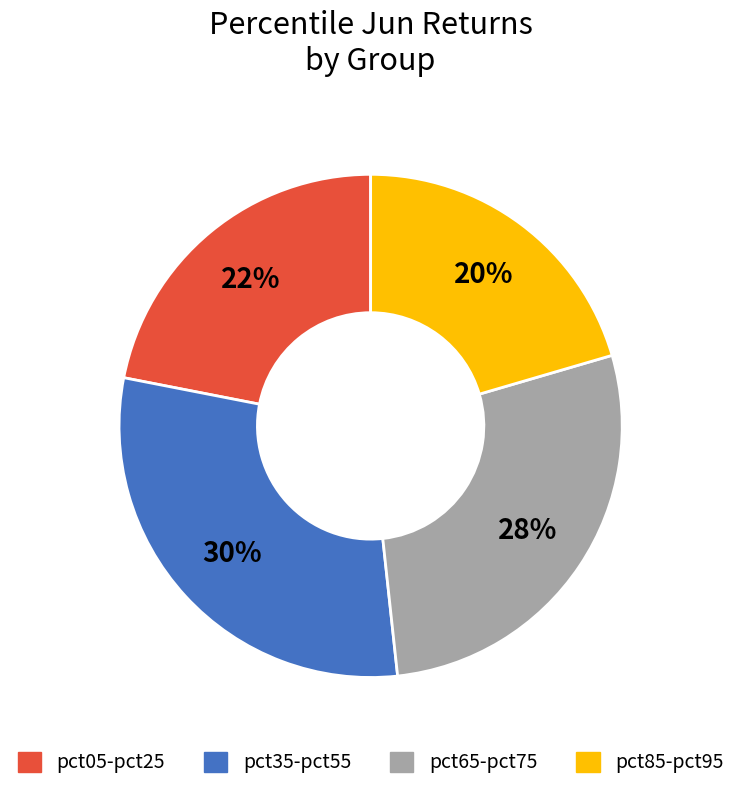

What percentage is the pct85-pct95 slice, to the nearest percent?

20%